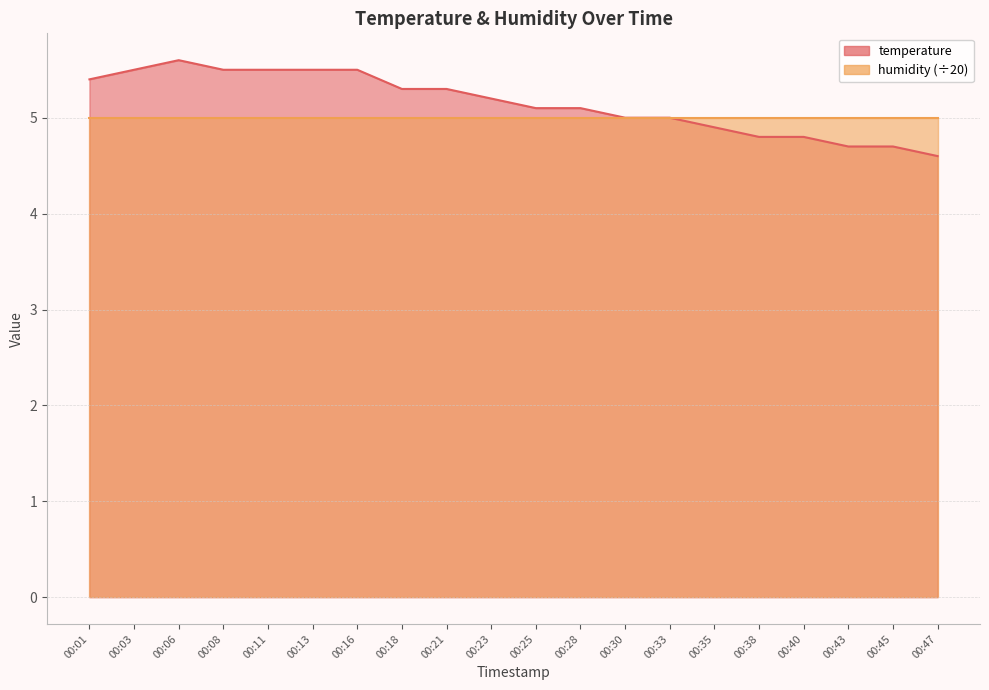

Is it true that the value at 00:23 is 5.2?

True